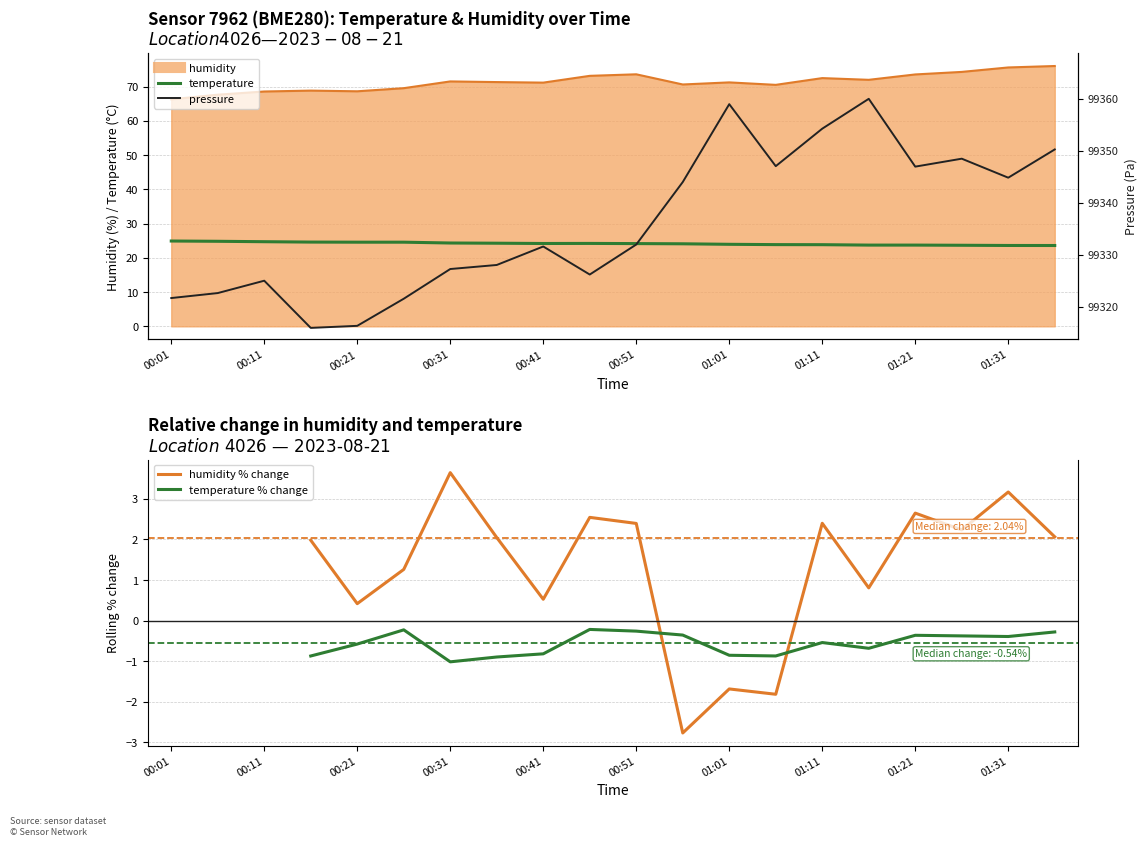

What is the smallest value displayed?

-2.8